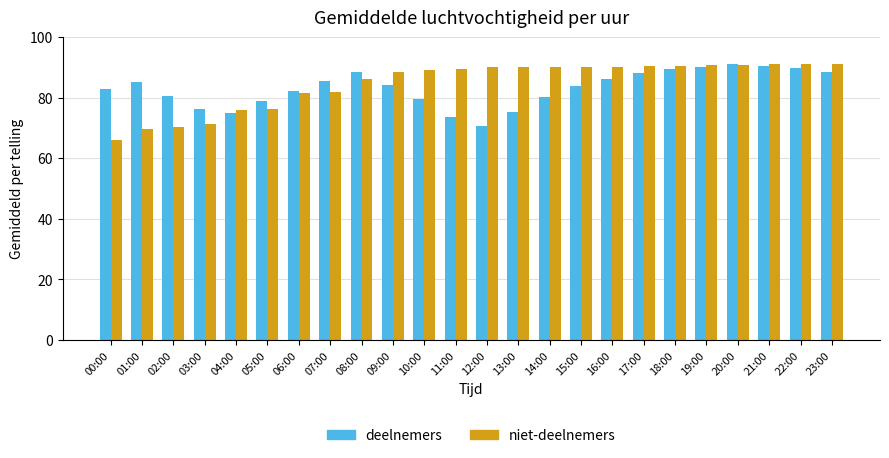

At which label does deelnemers reach its minimum?

12:00